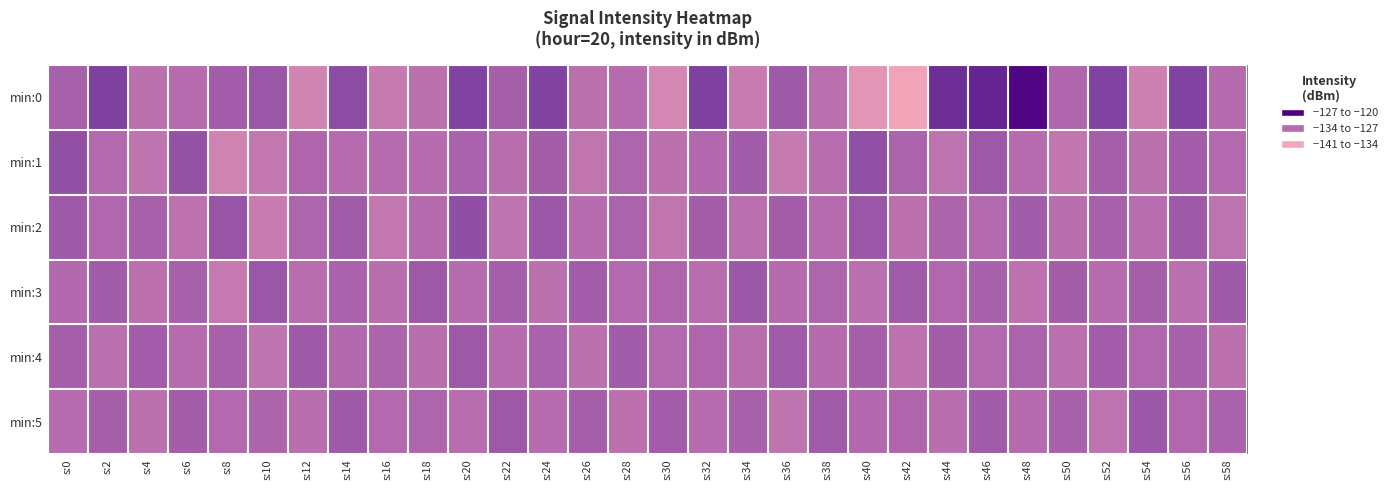

At s:16, list the series in order from largest to smallest.

min:4, min:5, min:1, min:3, min:2, min:0